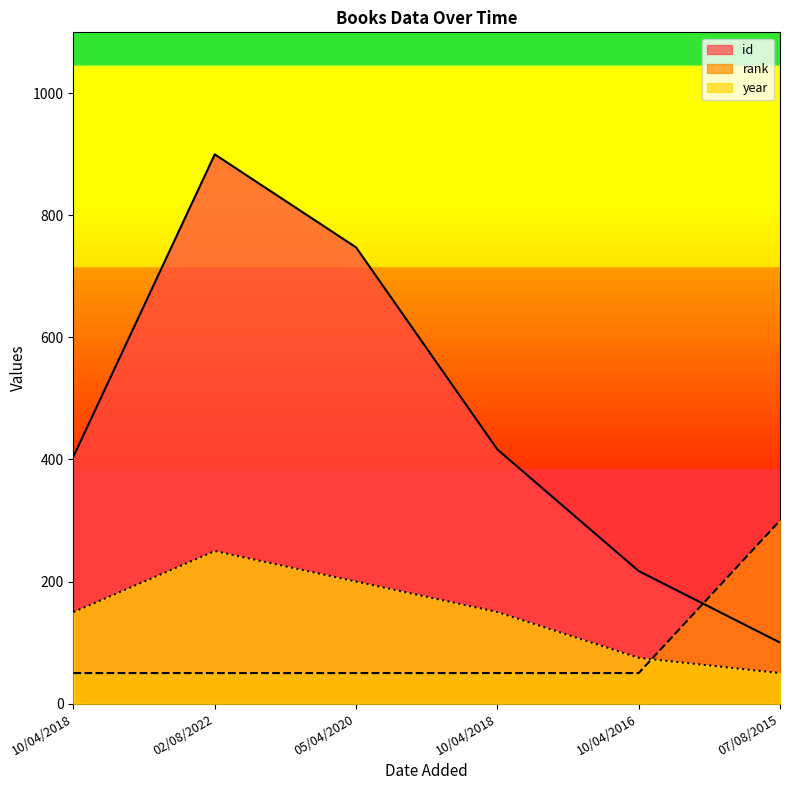

What is the sum of the id values at 10/04/2016 and 10/04/2018?

633.7